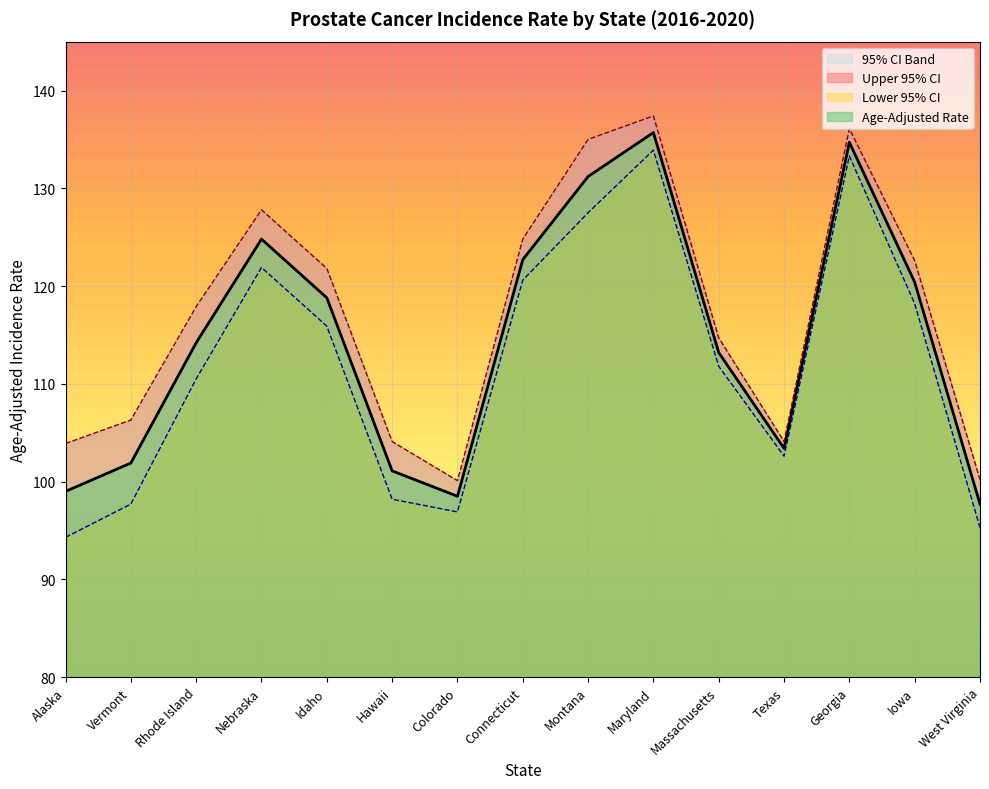

At which label is Lower 95% CI closest to 114?

Idaho